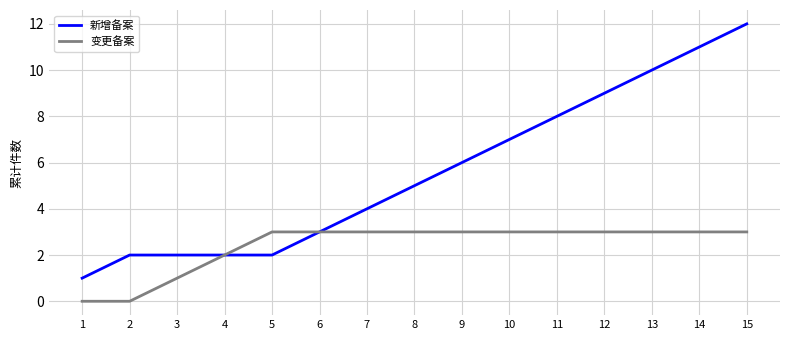

The 变更备案 series shows 1 at 11. True or false?

False